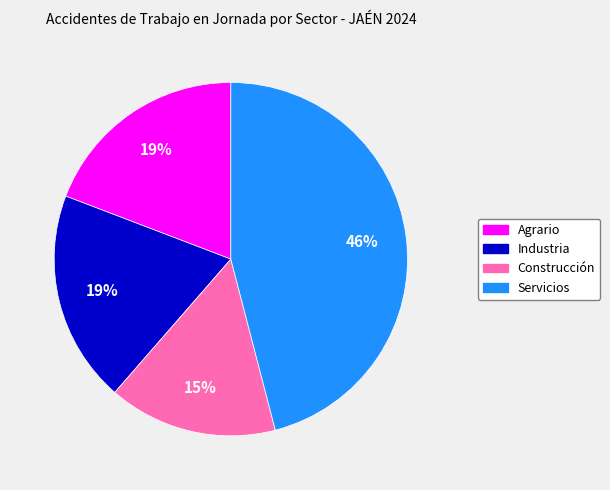

How many segments does this pie chart have?

4